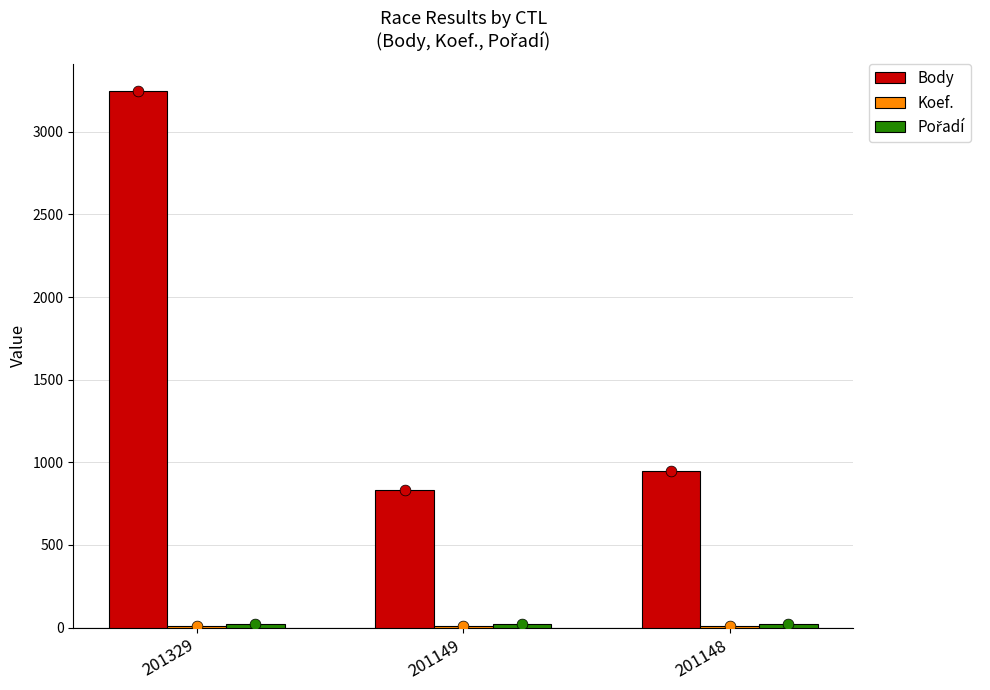

What are all the series names shown in the legend?

Body, Koef., Pořadí